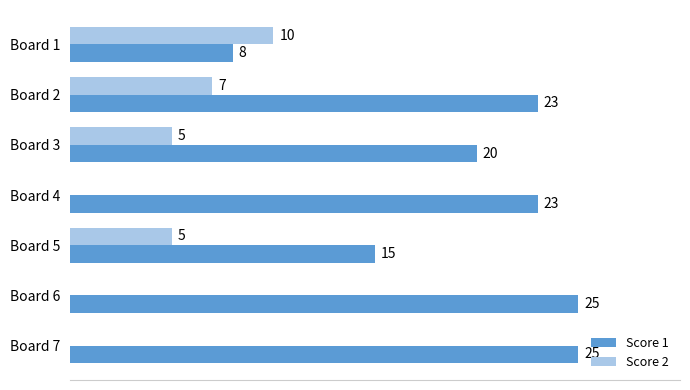

Between Board 1 and Board 2, which series saw the biggest shift?

Score 1